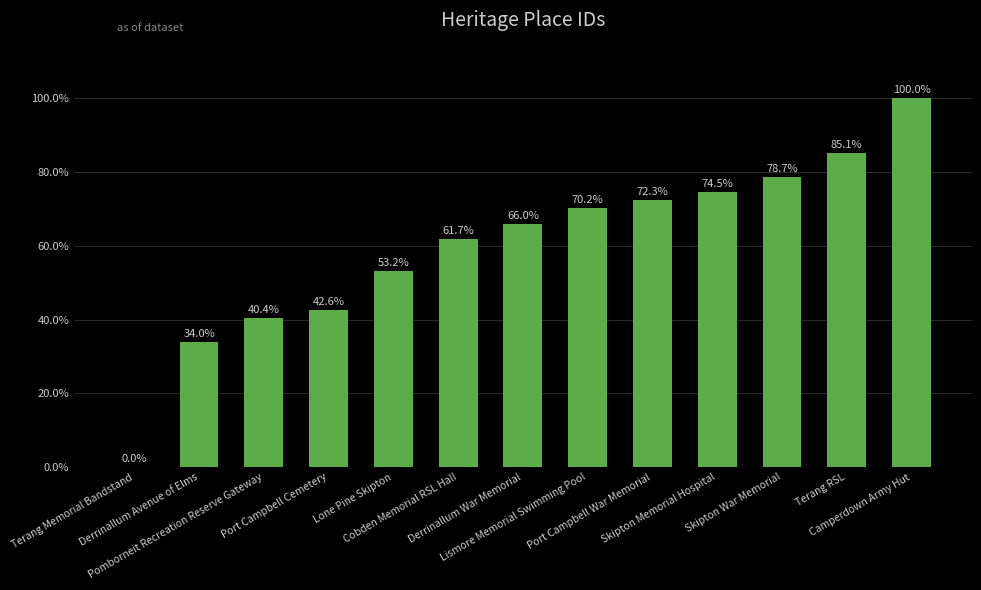

What is the sum of all values?

778.7